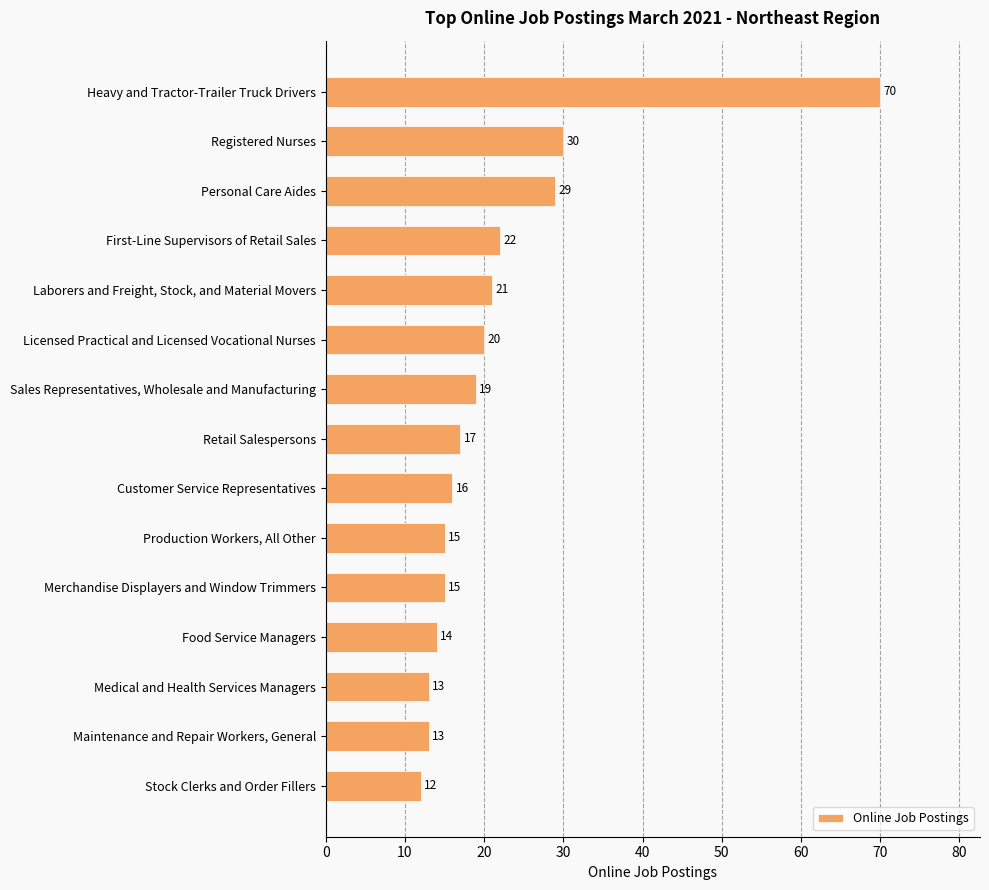

Reading bottom to top, extract all data points from this chart.

Stock Clerks and Order Fillers=12	Maintenance and Repair Workers, General=13	Medical and Health Services Managers=13	Food Service Managers=14	Merchandise Displayers and Window Trimmers=15	Production Workers, All Other=15	Customer Service Representatives=16	Retail Salespersons=17	Sales Representatives, Wholesale and Manufacturing=19	Licensed Practical and Licensed Vocational Nurses=20	Laborers and Freight, Stock, and Material Movers=21	First-Line Supervisors of Retail Sales=22	Personal Care Aides=29	Registered Nurses=30	Heavy and Tractor-Trailer Truck Drivers=70